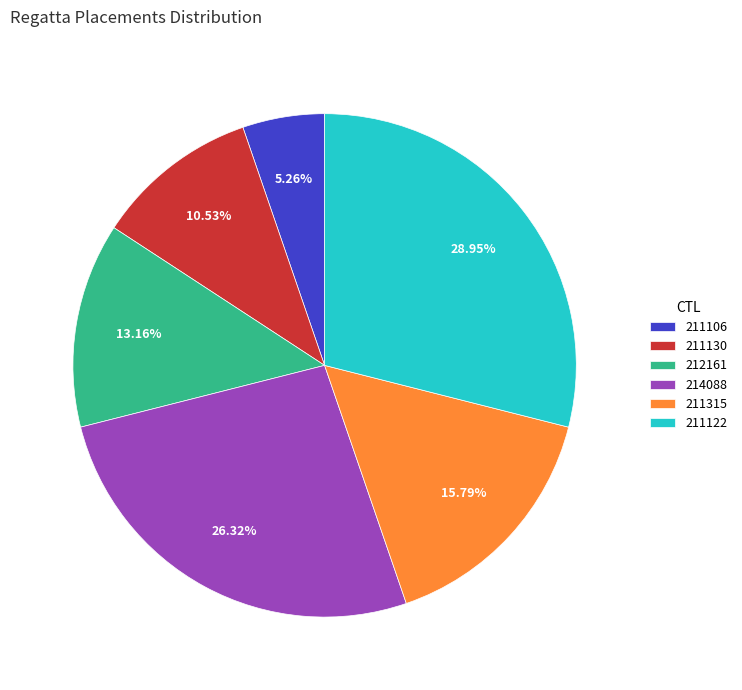

To the nearest percent, what is the difference between the 211130 and 211122 slice percentages?

18%